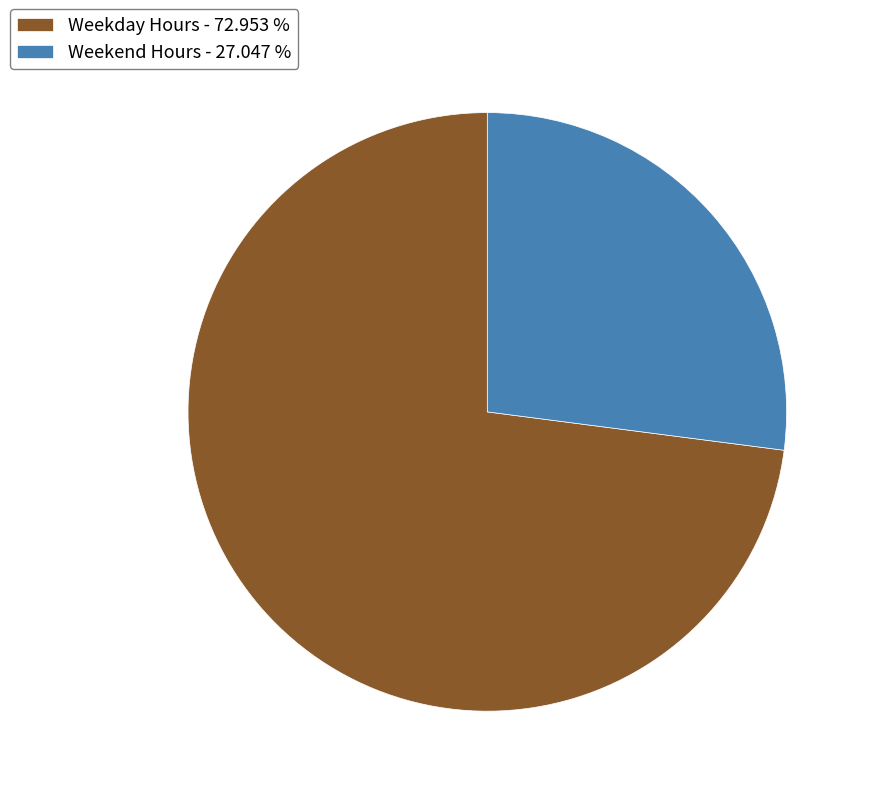

Is there any slice that represents more than half of the pie?

Yes